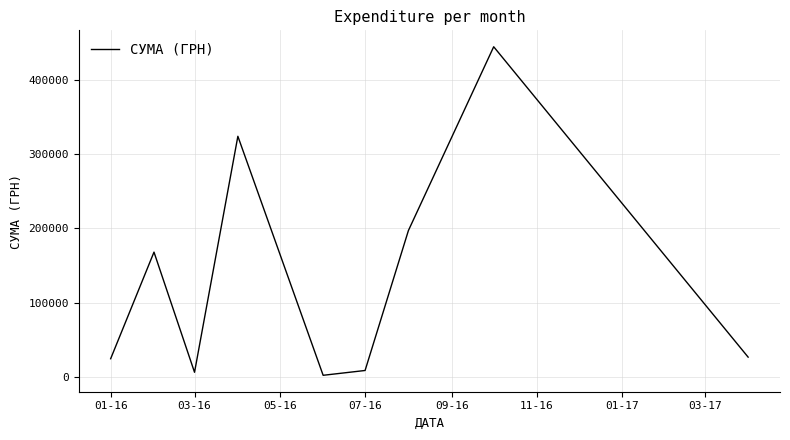

What is the greatest value displayed?

444504.1